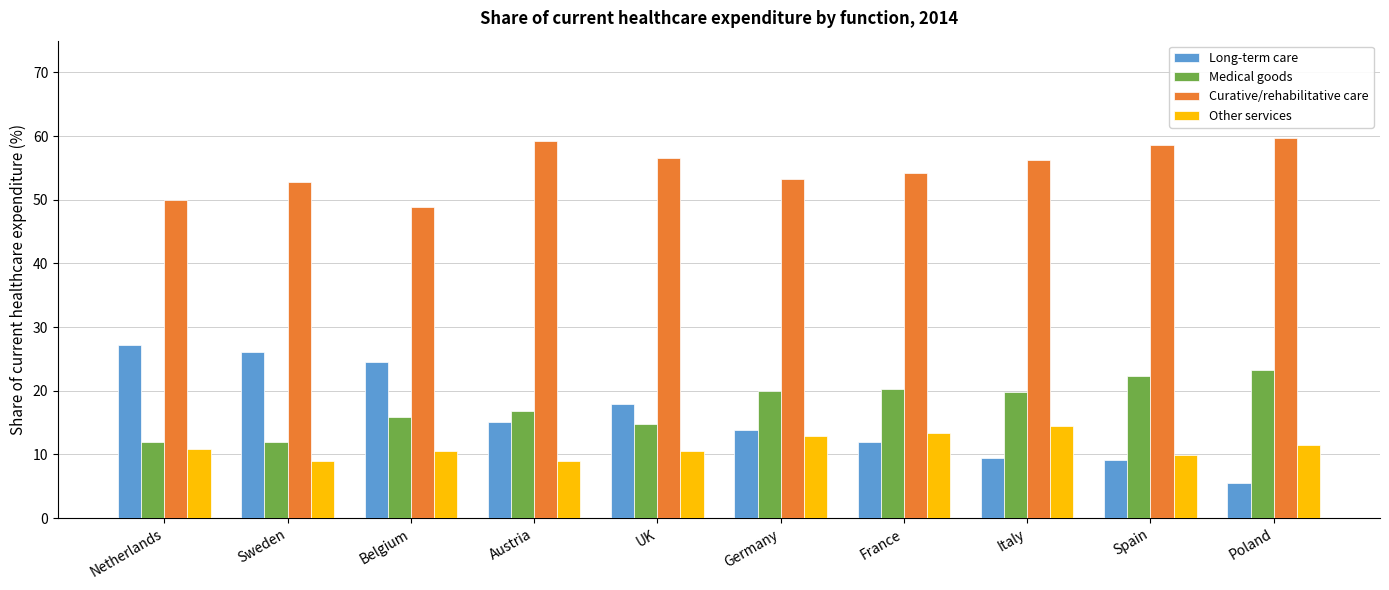

Is the value of Medical goods at Belgium greater than the value of Curative/rehabilitative care at France?

No